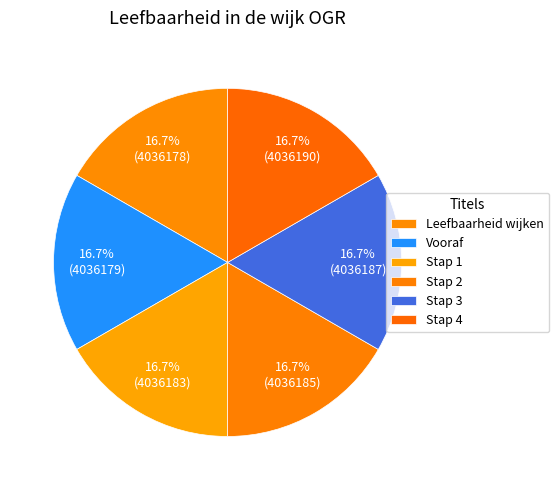

Count the number of slices in the pie.

6